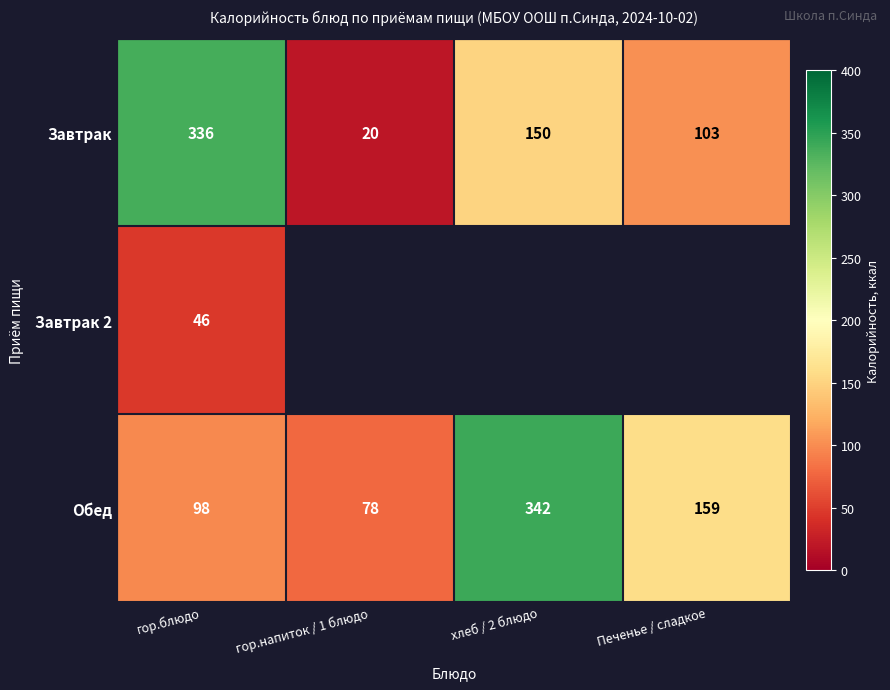

The Завтрак series shows 95 at хлеб / 2 блюдо. True or false?

False